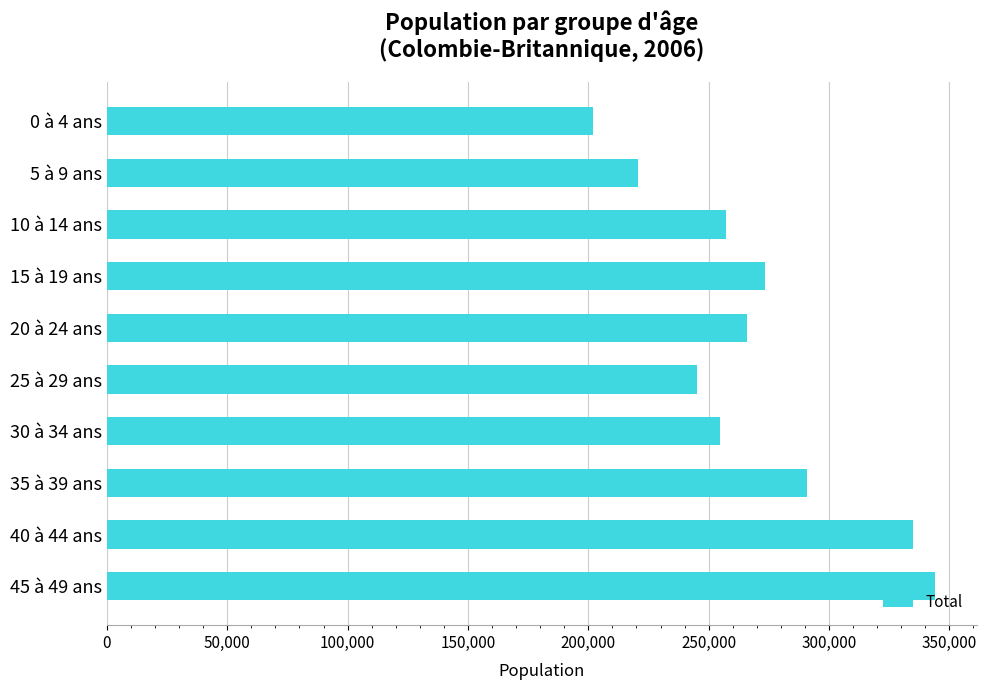

Are the bars horizontal?

Yes